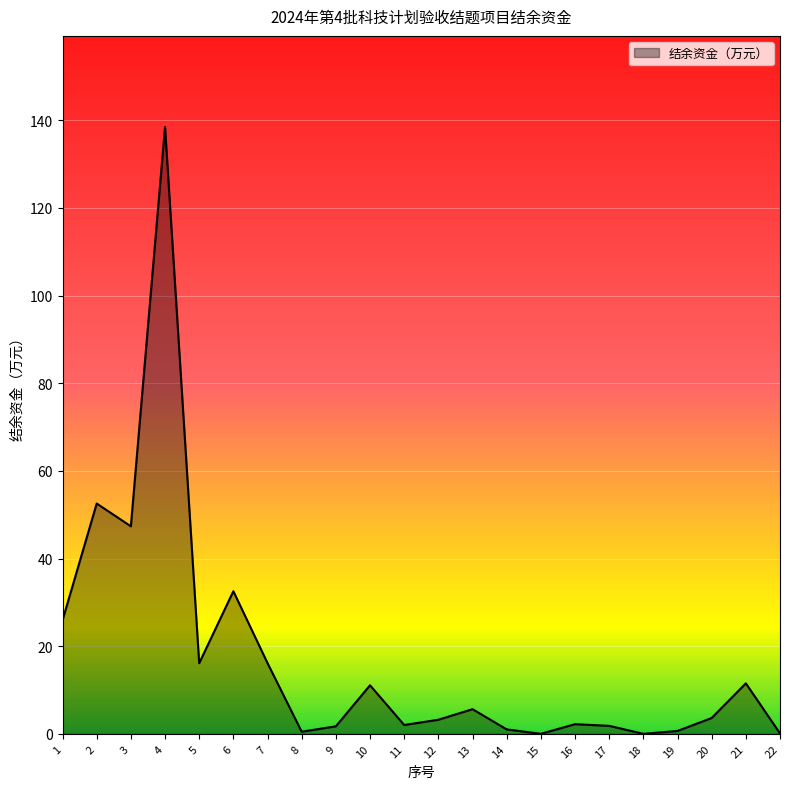

Does the chart display data point markers on the line(s)?

No